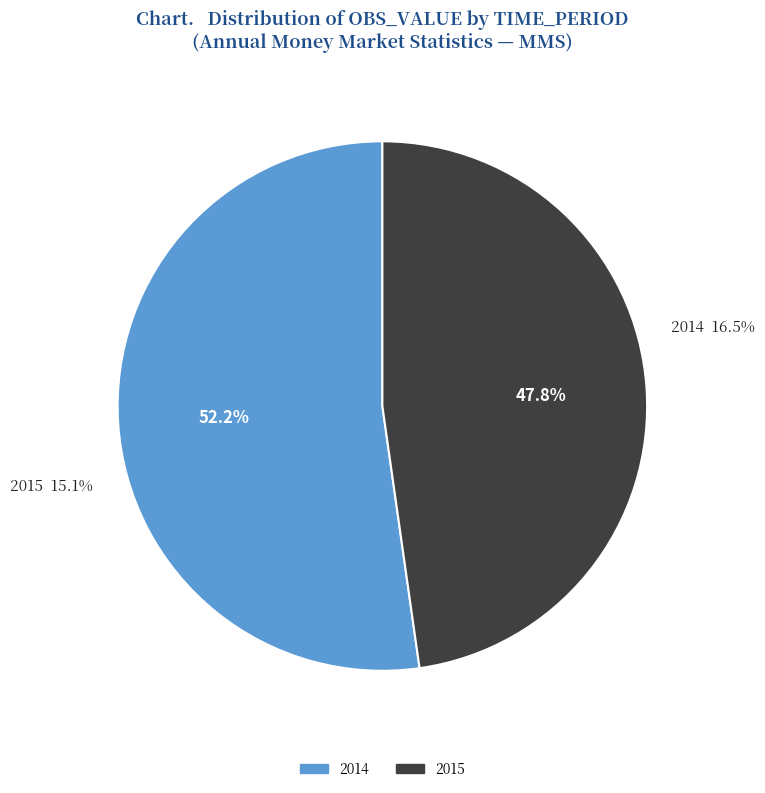

Approximately how many times larger is the value at 2015 compared to 2014?

0.9